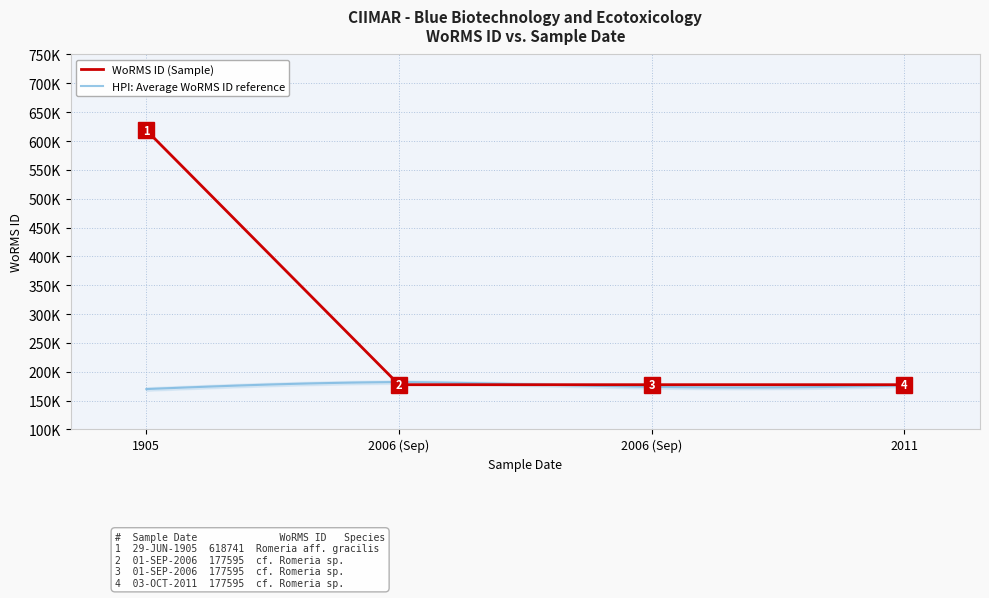

Where is the first local maximum?

1905-06-29